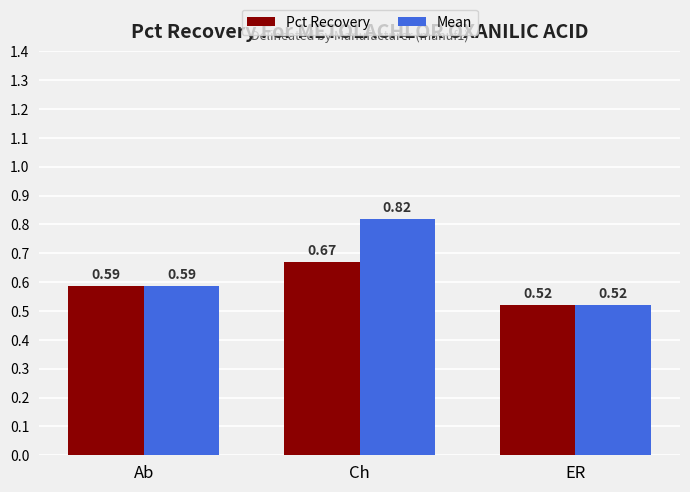

Rank the series by their average value, from highest to lowest.

Mean, Pct Recovery